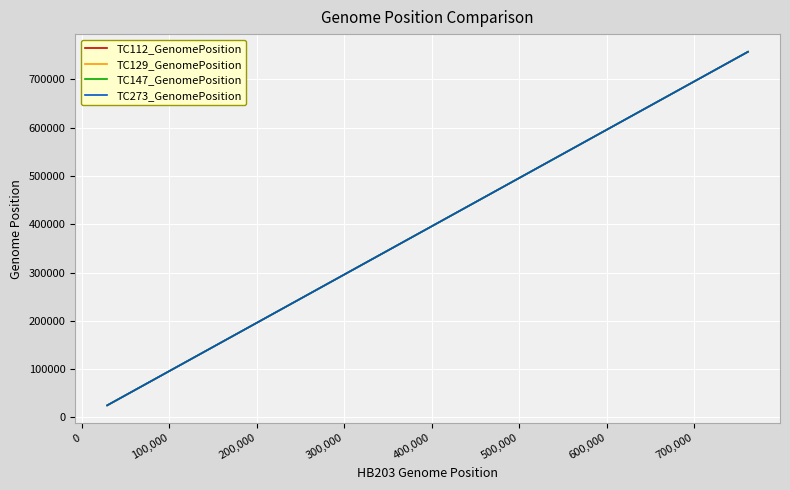

True or false: TC112_GenomePosition and TC273_GenomePosition cross at least once.

False